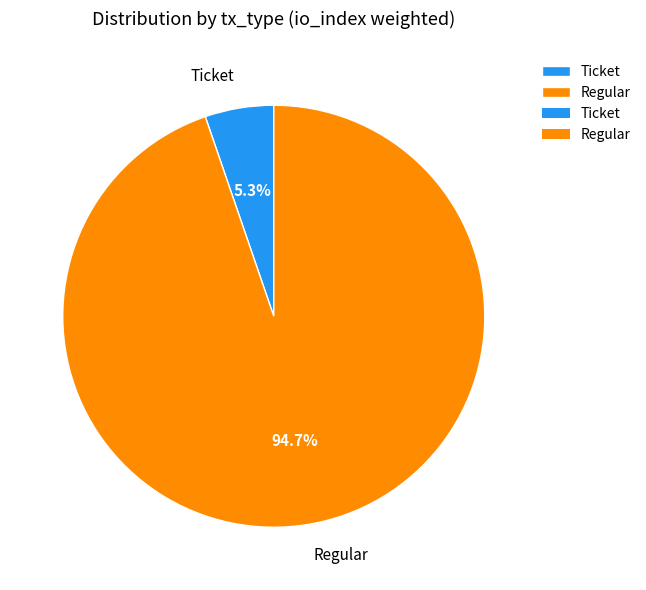

What percentage is NOT represented by Ticket?

94.7%